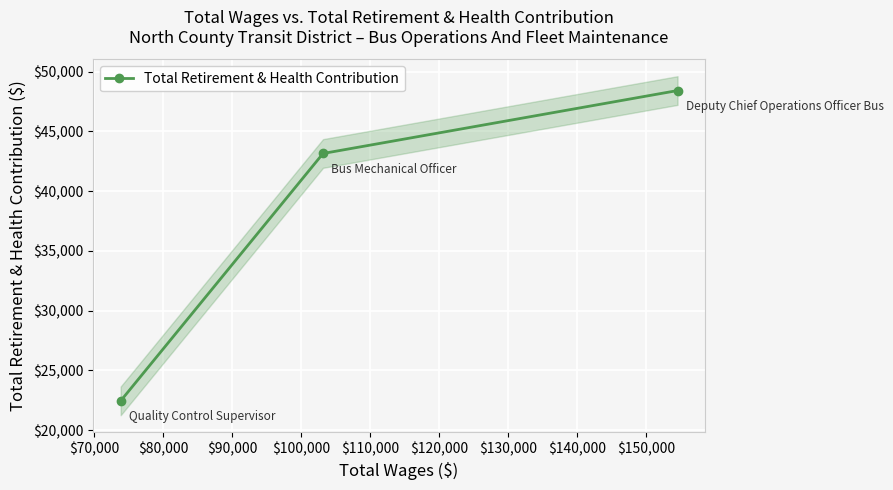

What is the difference between the maximum and minimum values?

25974